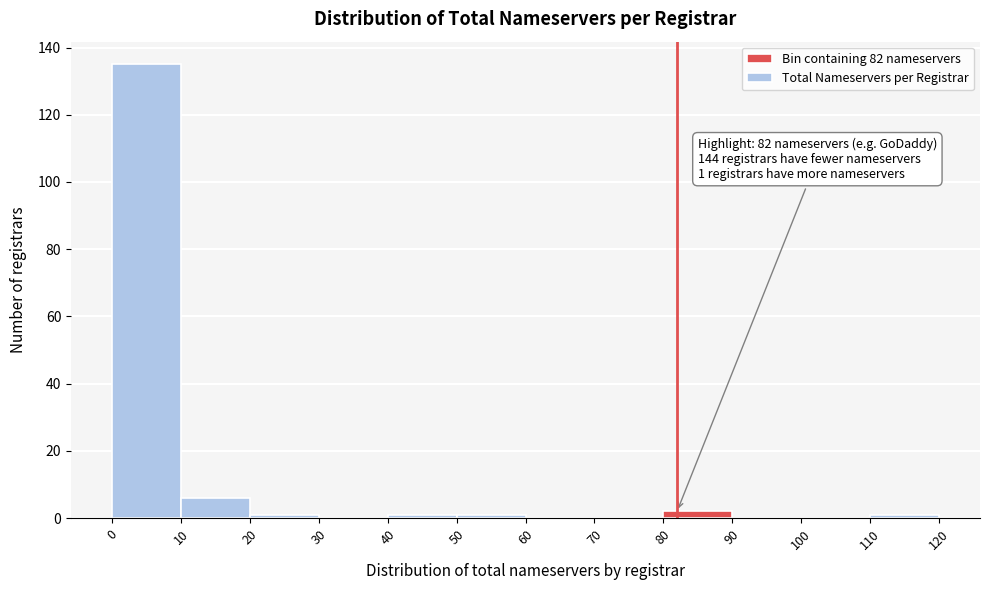

Over which range of the x-axis is the bar tallest?

0 to 10